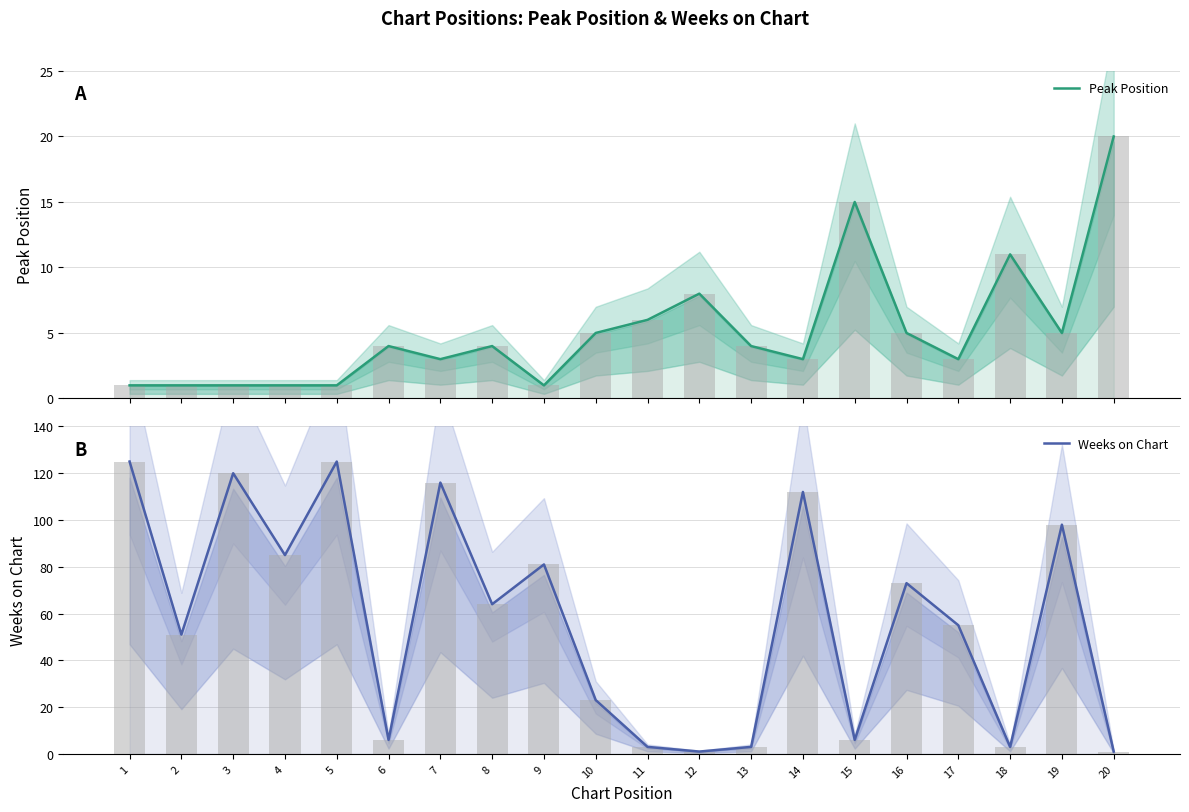

At how many categories does at least one series exceed 22?

13